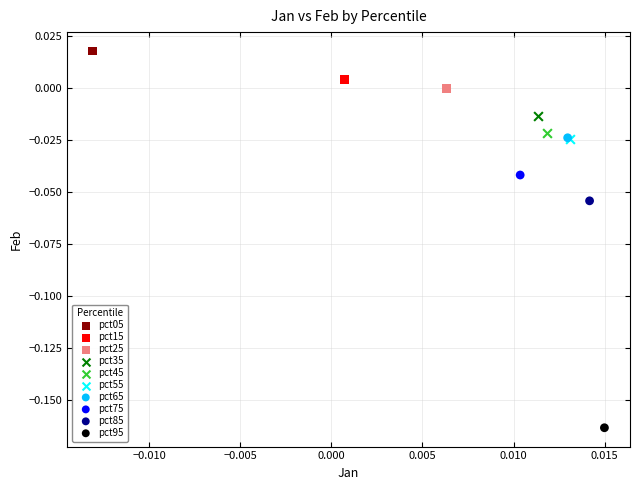

What are all the series names shown in the legend?

pct05, pct15, pct25, pct35, pct45, pct55, pct65, pct75, pct85, pct95